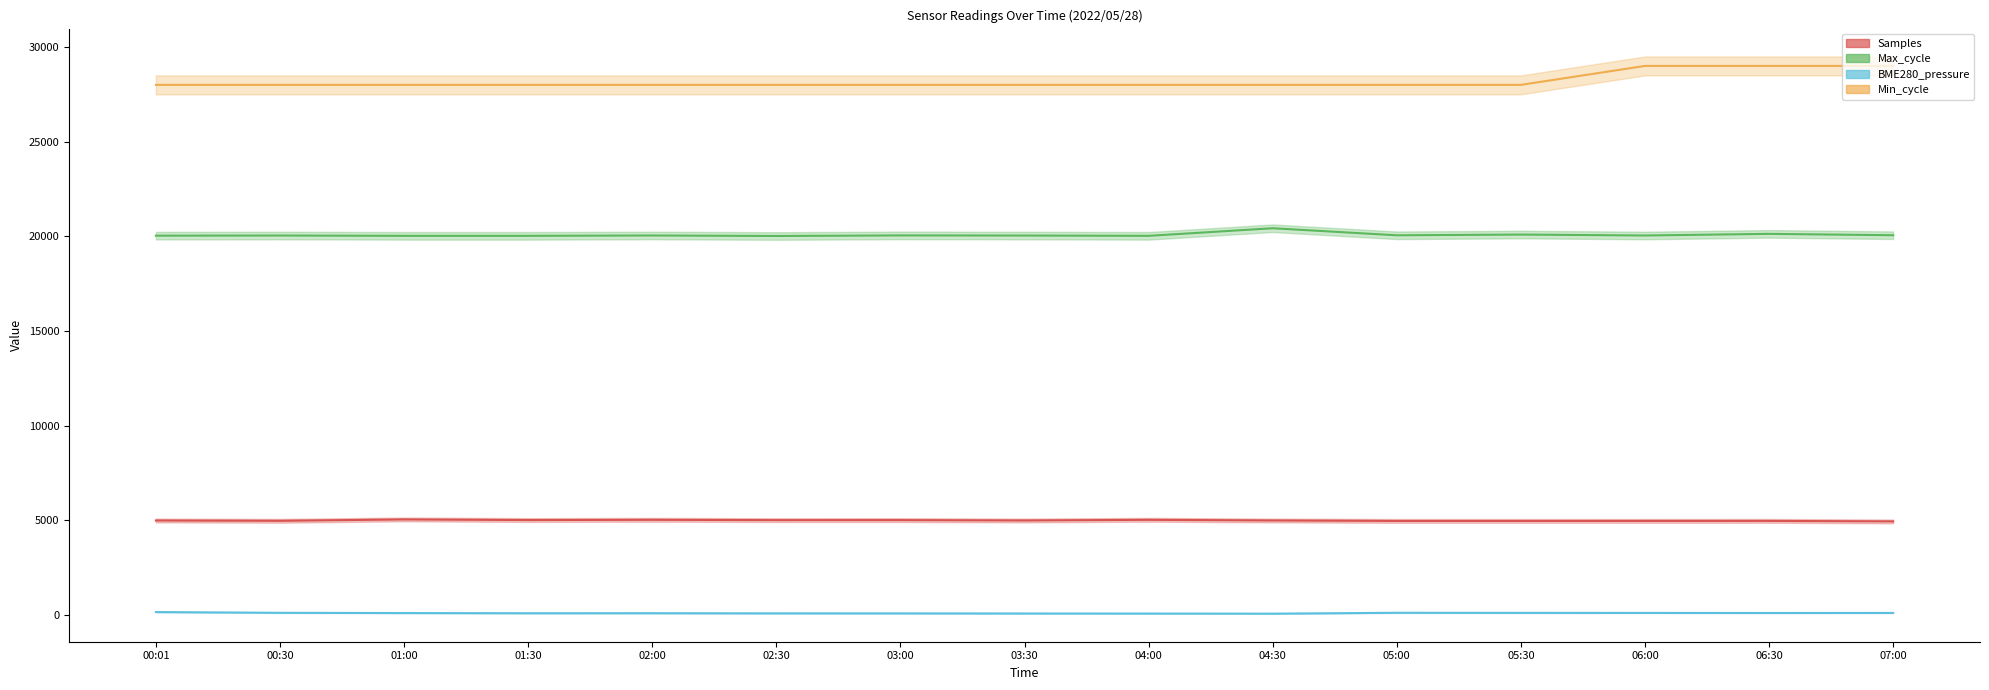

Reading left to right, extract all data points from this chart.

Samples: 4991.0	4975.2	5047.9	5015.0	5028.2	5010.8	5012.3	4993.0	5027.6	4992.9	4968.6	4968.7	4969.6	4971.1	4943.0
BME280_pressure: 155.7	115.9	103.5	94.1	95.6	87.7	86.1	80.3	76.3	71.1	117.5	112.9	110.5	106.5	109.7
Min_cycle: 28000.0	28000.0	28000.0	28000.0	28000.0	28000.0	28000.0	28000.0	28000.0	28000.0	28000.0	28000.0	29000.0	29000.0	29000.0
Max_cycle: 20035.0	20043.0	20026.0	20026.0	20045.0	20018.0	20048.0	20042.0	20026.0	20428.0	20055.0	20094.0	20044.0	20131.0	20058.0